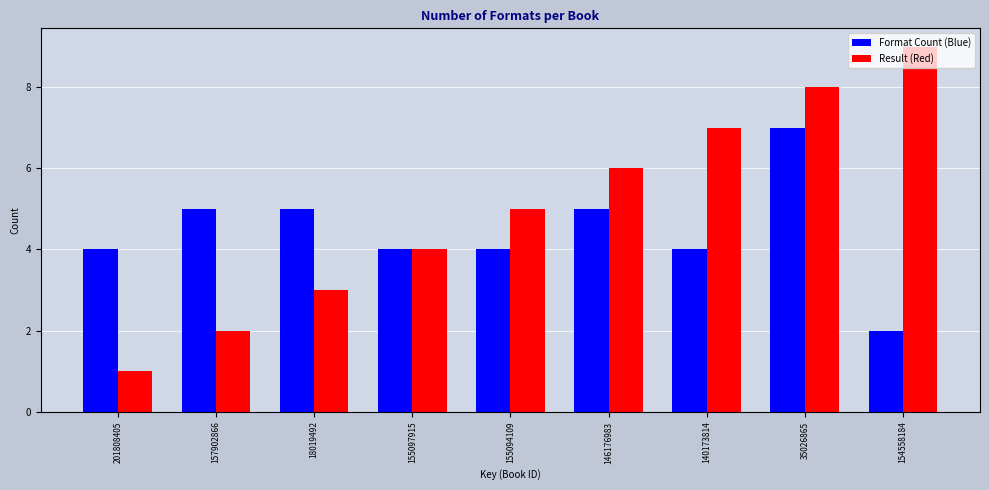

What is the spread (max minus min) of values at 154558184?

7